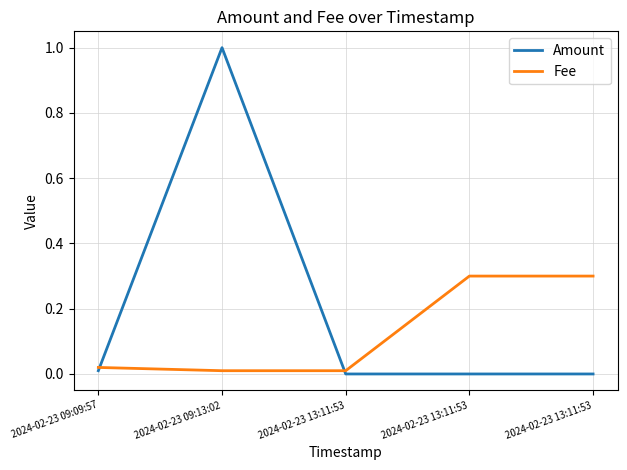

What is the difference between the second highest and second lowest values in the Fee series?

0.3